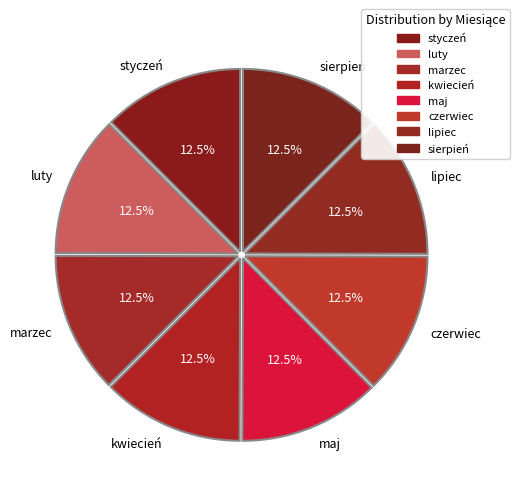

Combined, do marzec and styczeń account for over 50%?

No